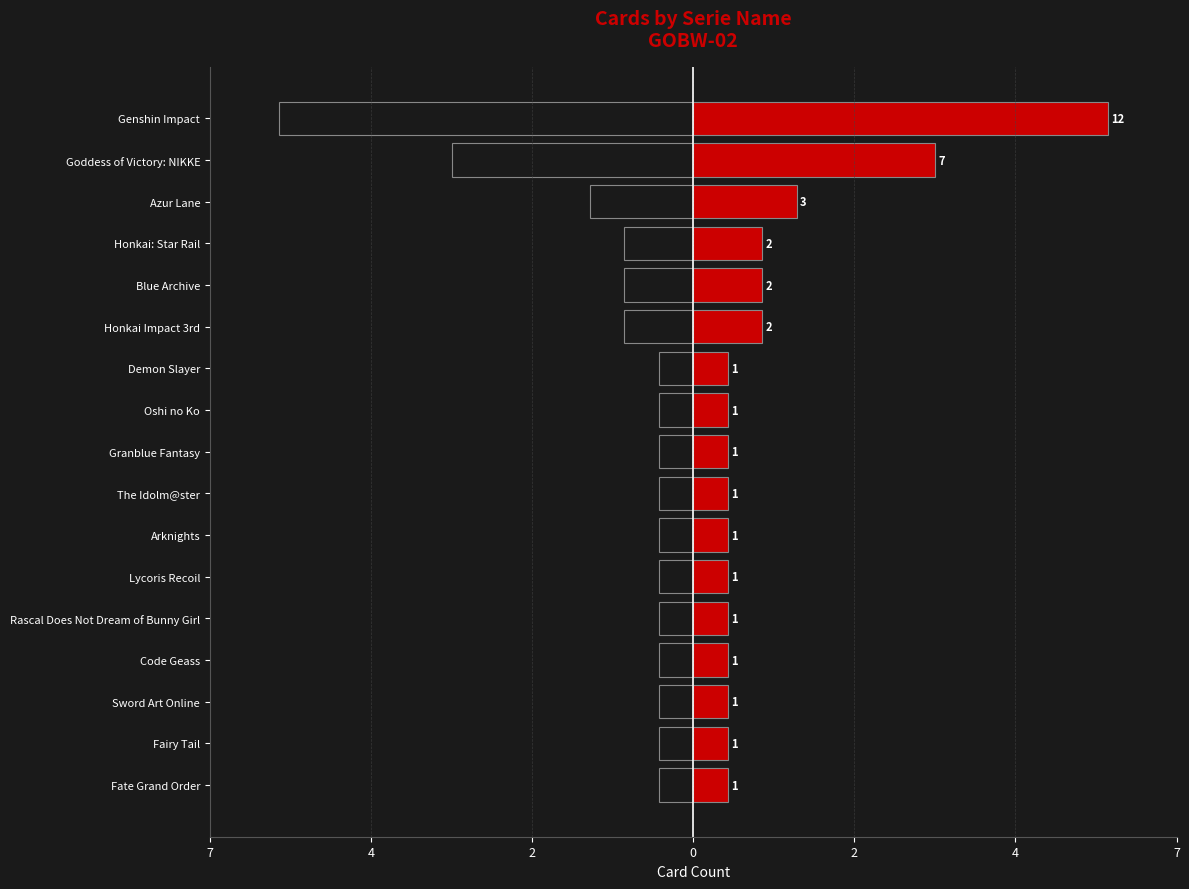

Which has a higher value, Fairy Tail or Fate Grand Order?

Fairy Tail